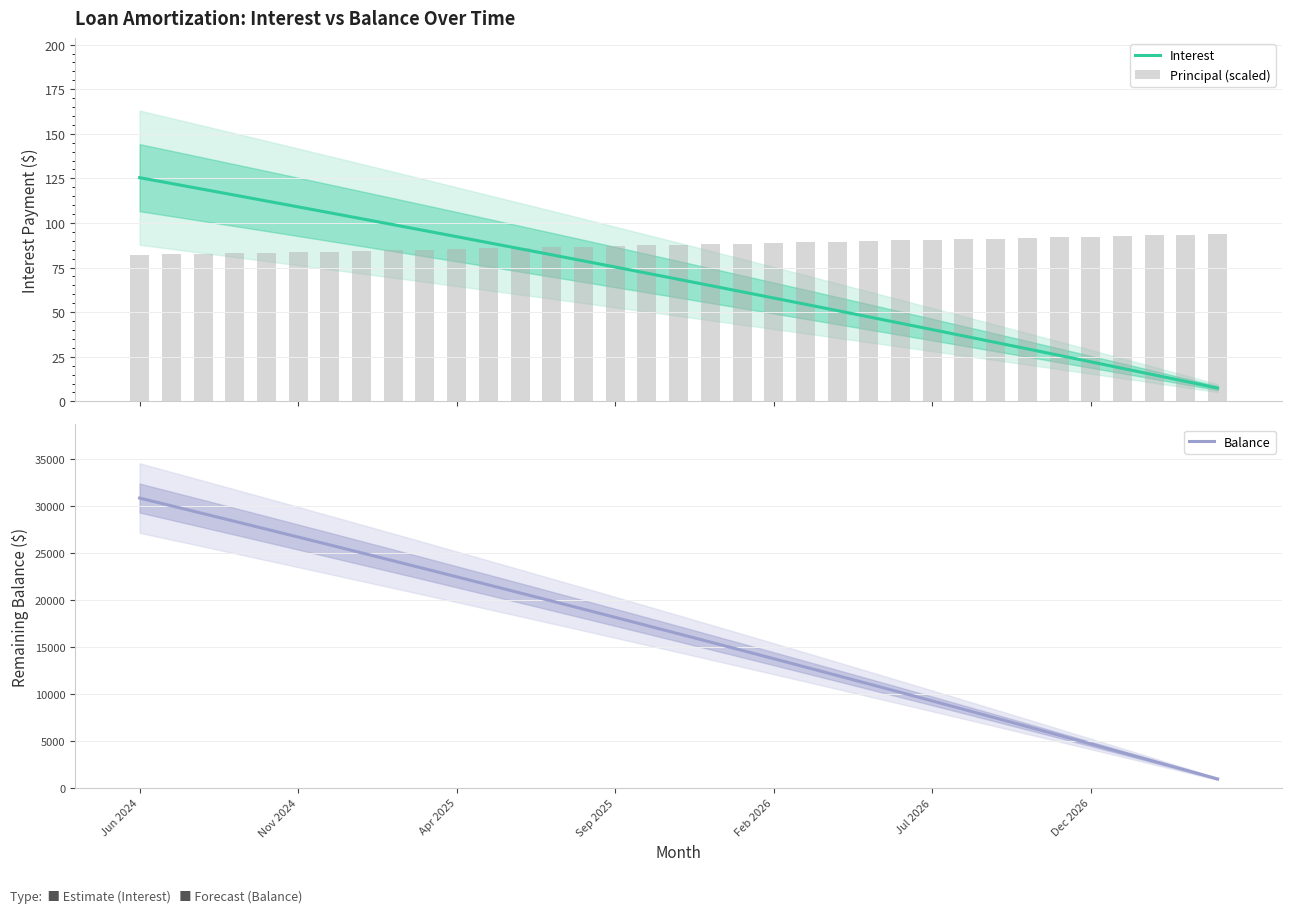

What is the sum of the Balance values at 21 and 18?

28376.0